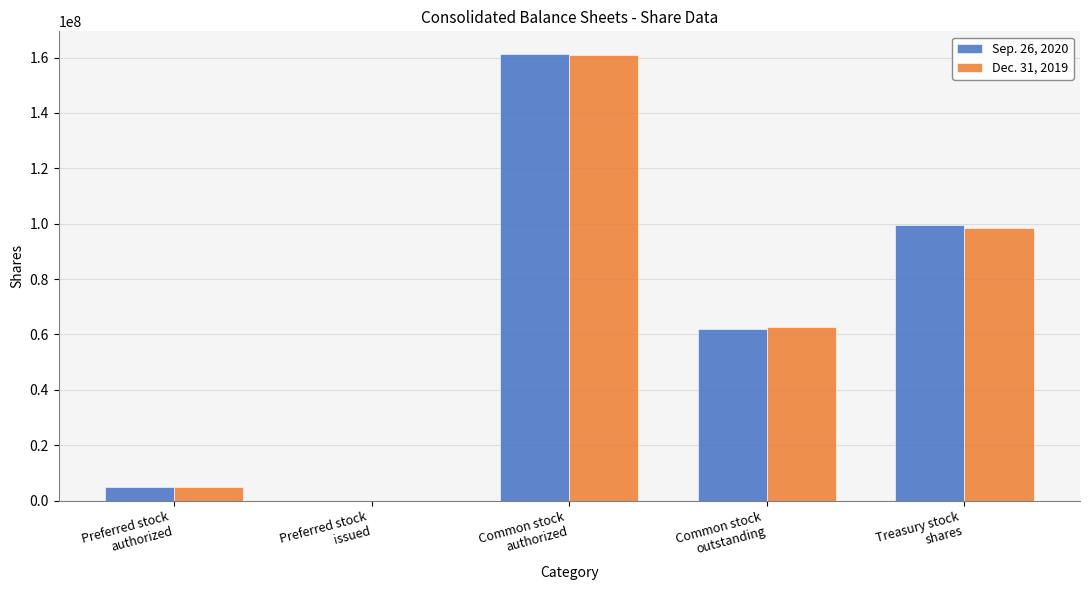

What is the greatest value displayed?

161381000